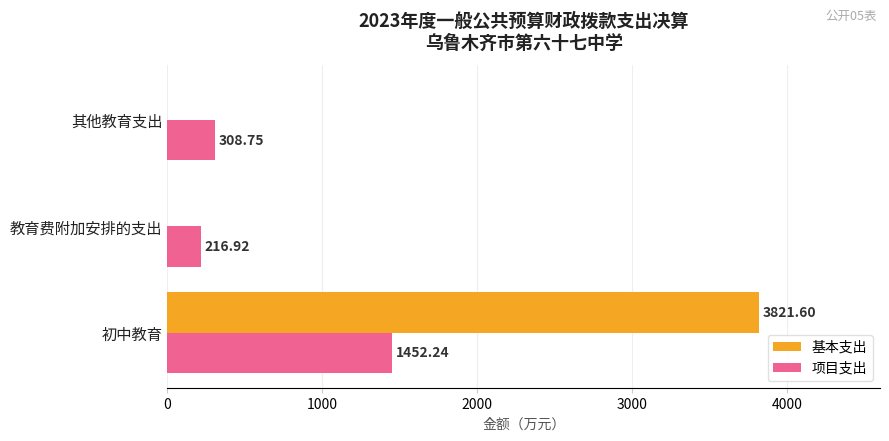

At which category is the sum across all series the highest?

初中教育